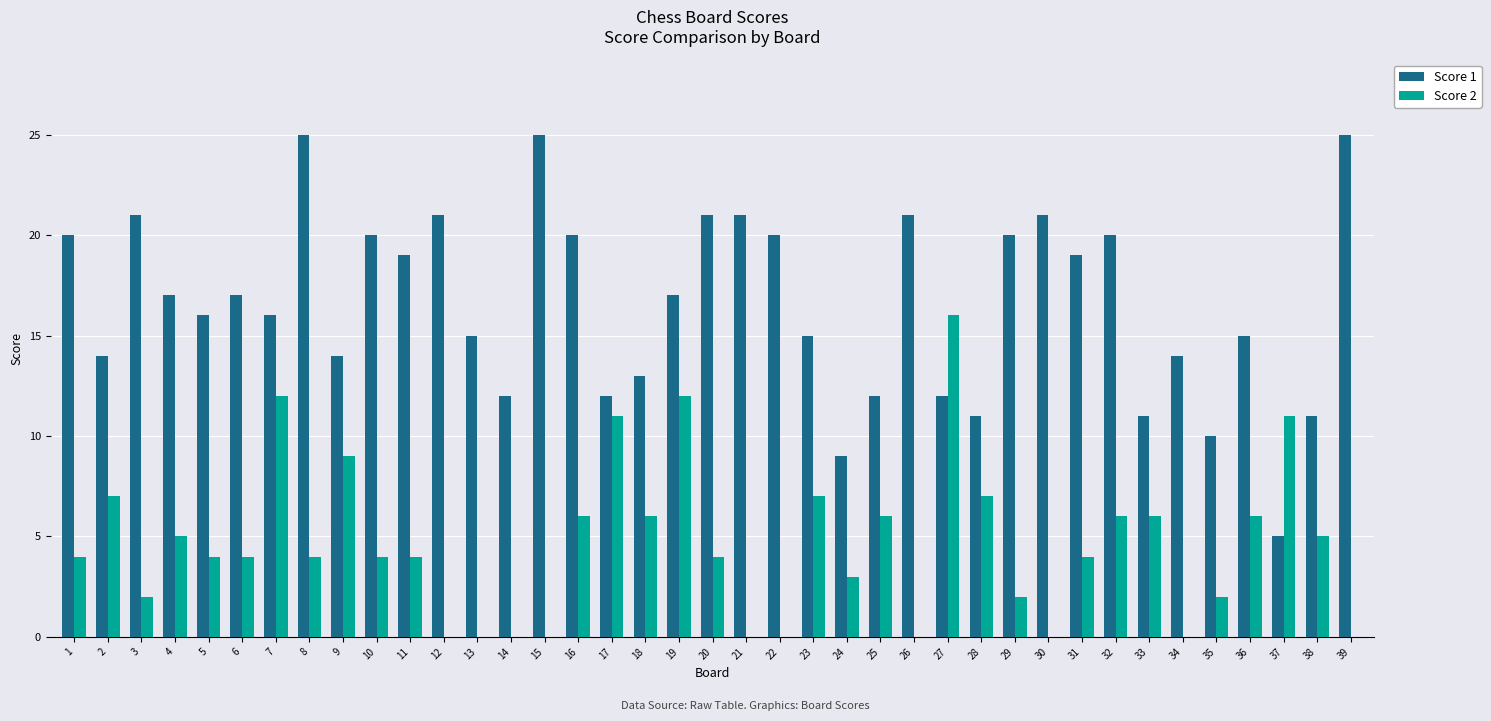

The Score 1 series shows 21 at 3. True or false?

True